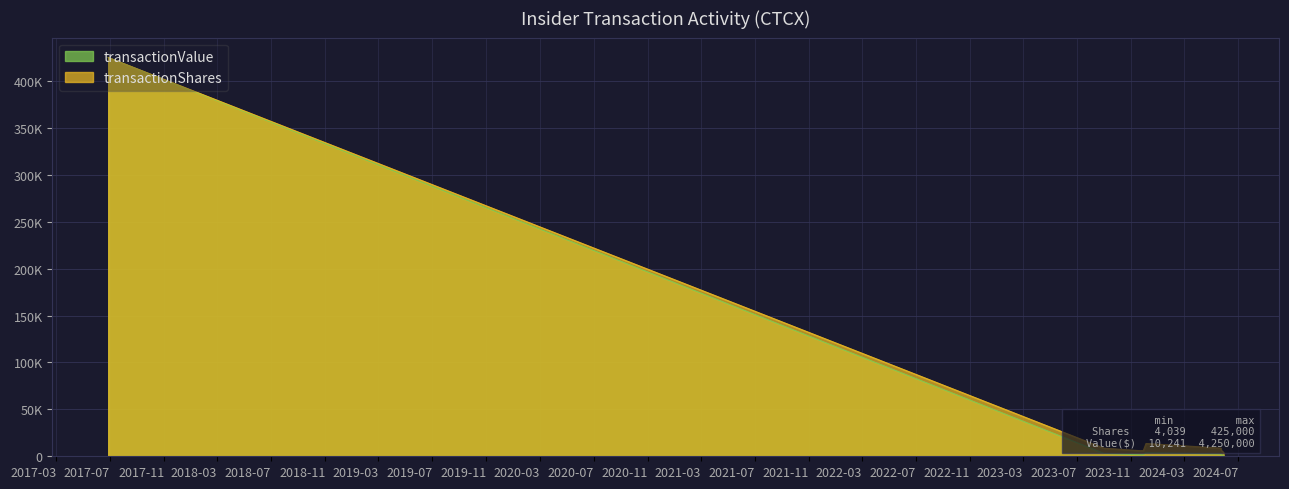

What is the total value across all series at 2023-12-04 21:55:46?

17422.3